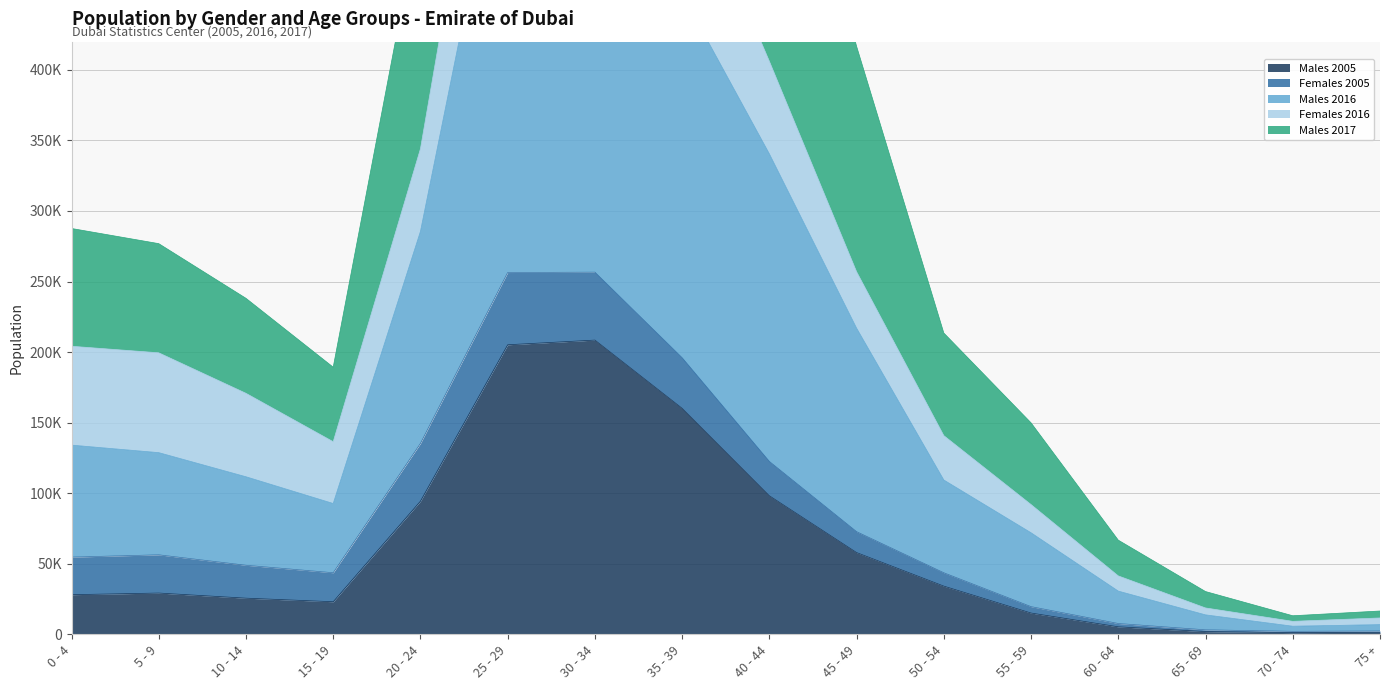

Does the chart display data point markers on the line(s)?

No